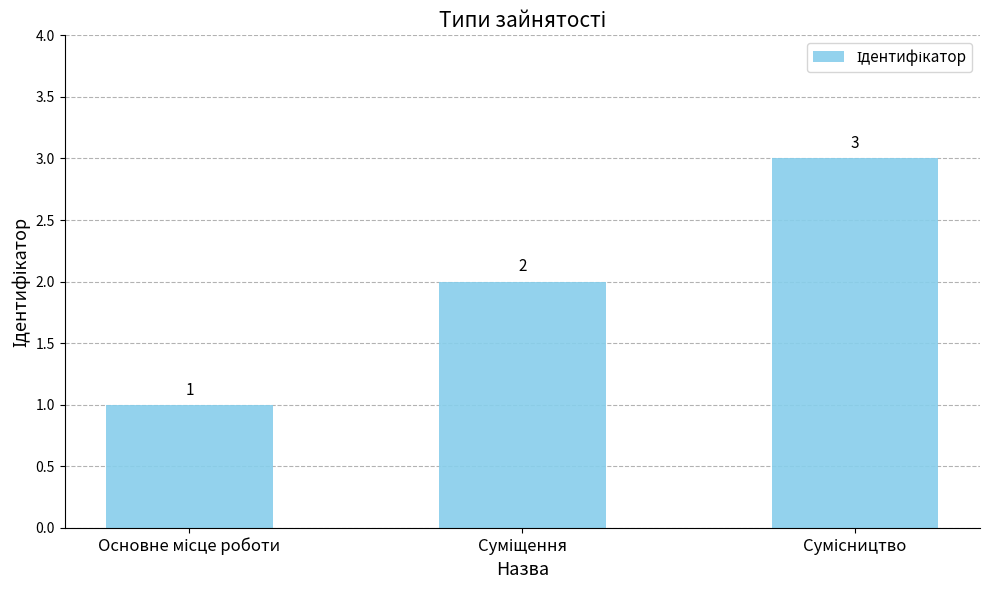

What is the maximum value shown in the chart?

3